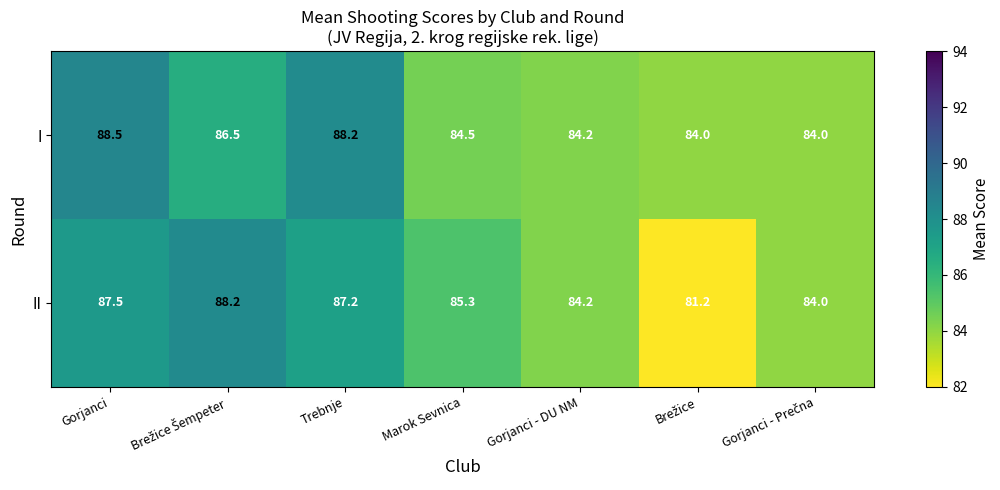

Which series has the largest total across all categories?

I